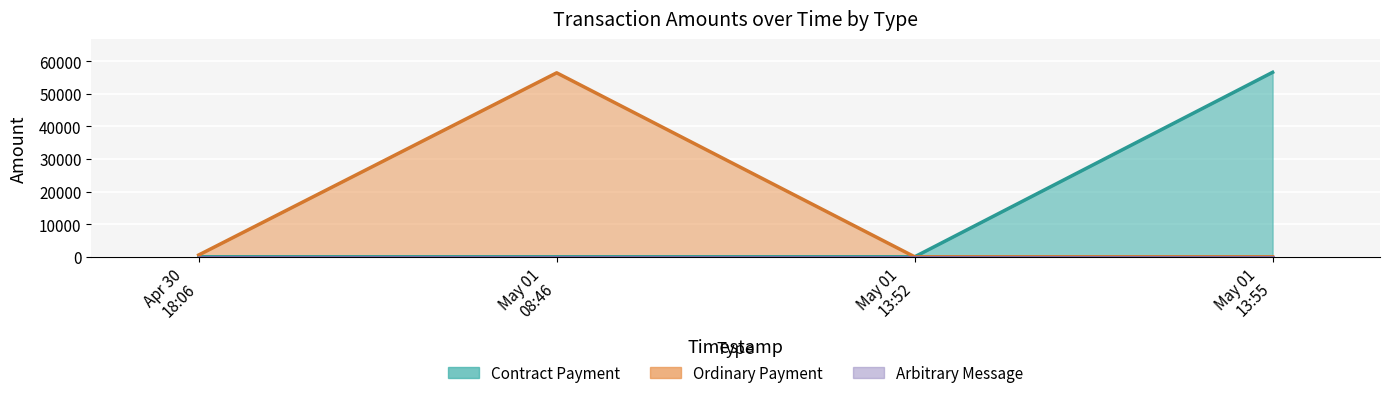

At which label does Contract Payment reach its minimum?

Apr 30 18:06